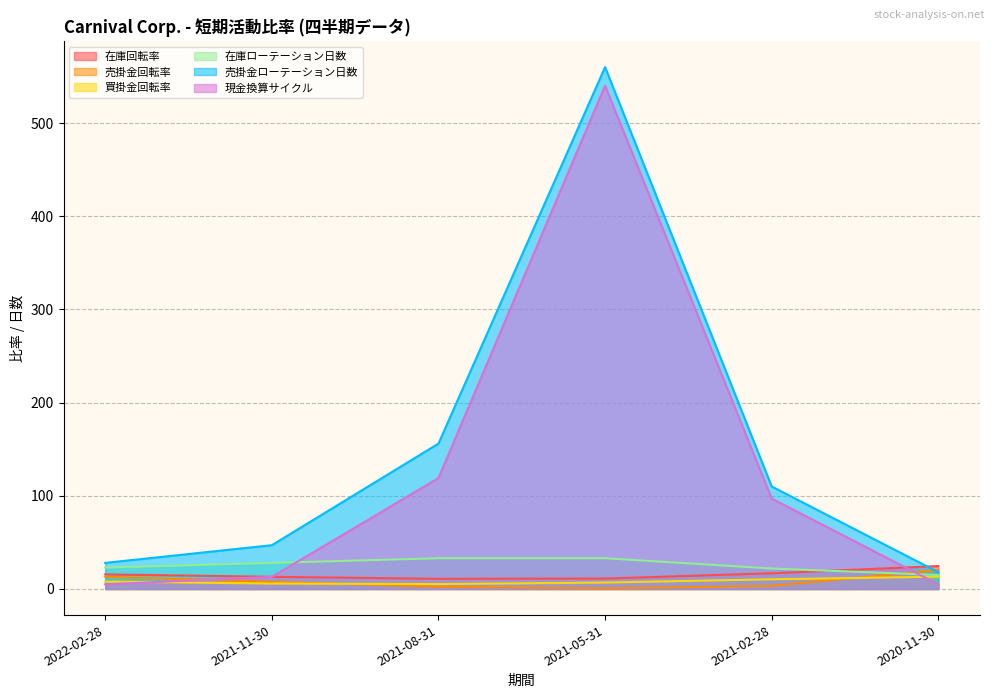

What is the lowest value of the 売掛金ローテーション日数 series?

18.0